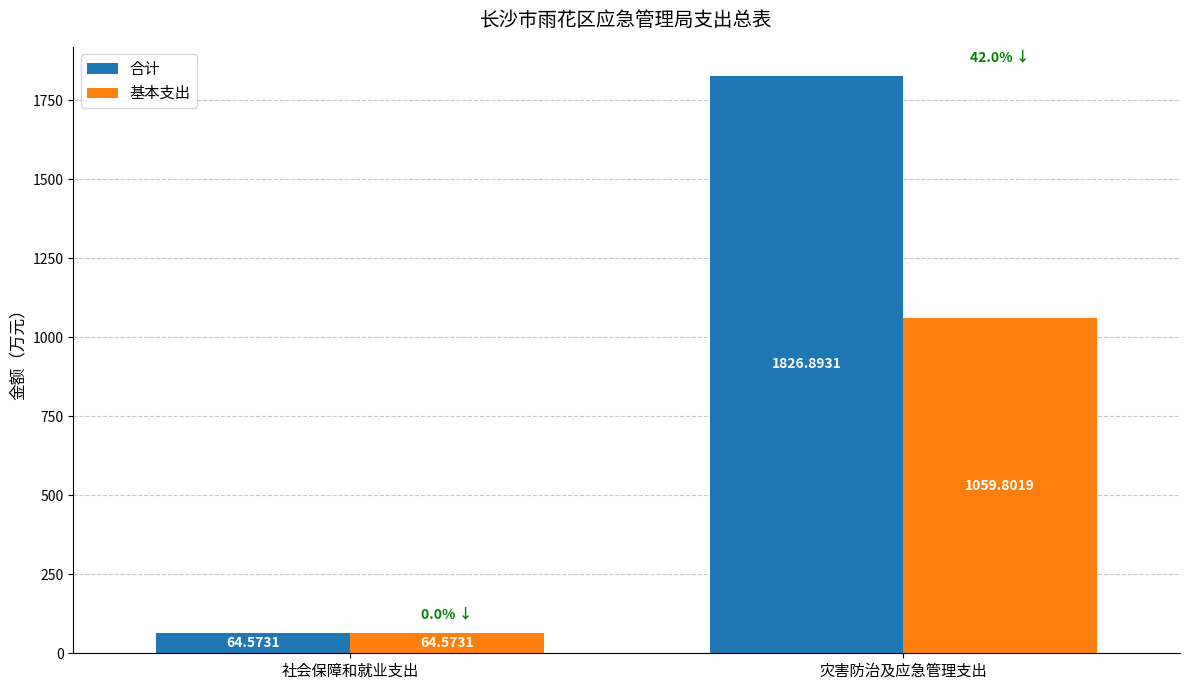

What is the sum of all 基本支出 values?

1124.4